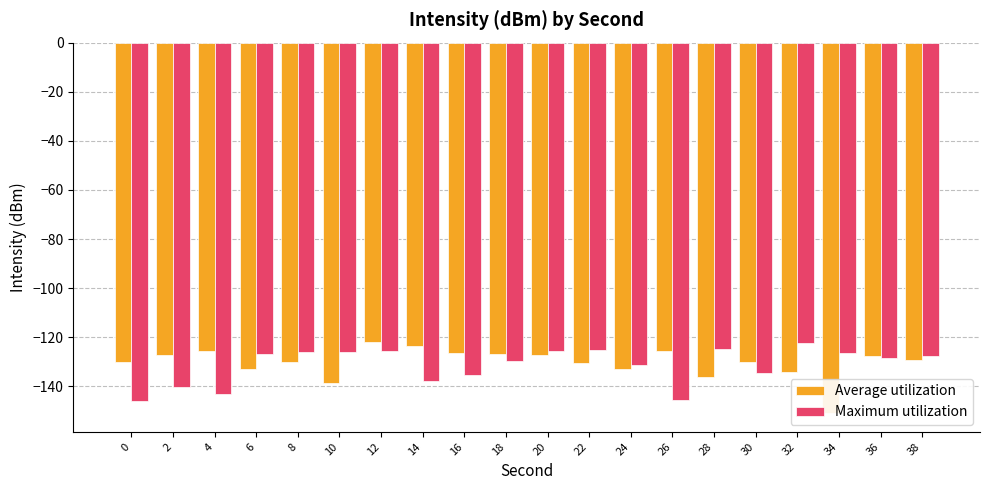

The value of Maximum utilization at 24 is -175.0. True or false?

False